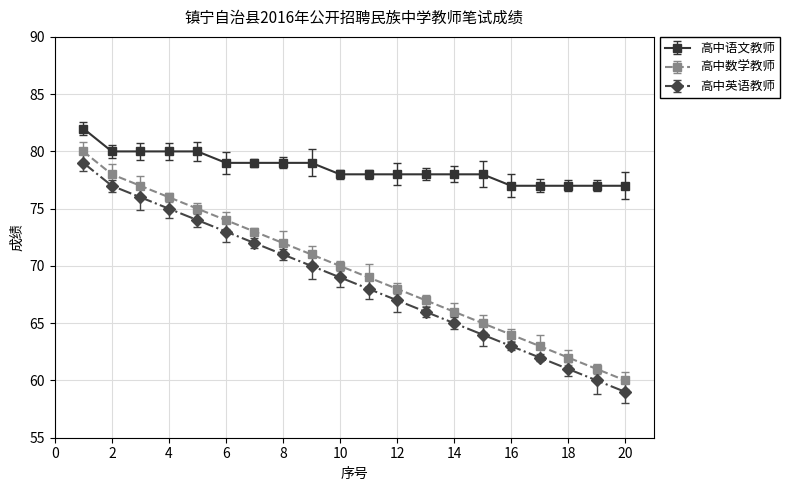

What is the value of the 高中英语教师 point at the 20th from the left?

59